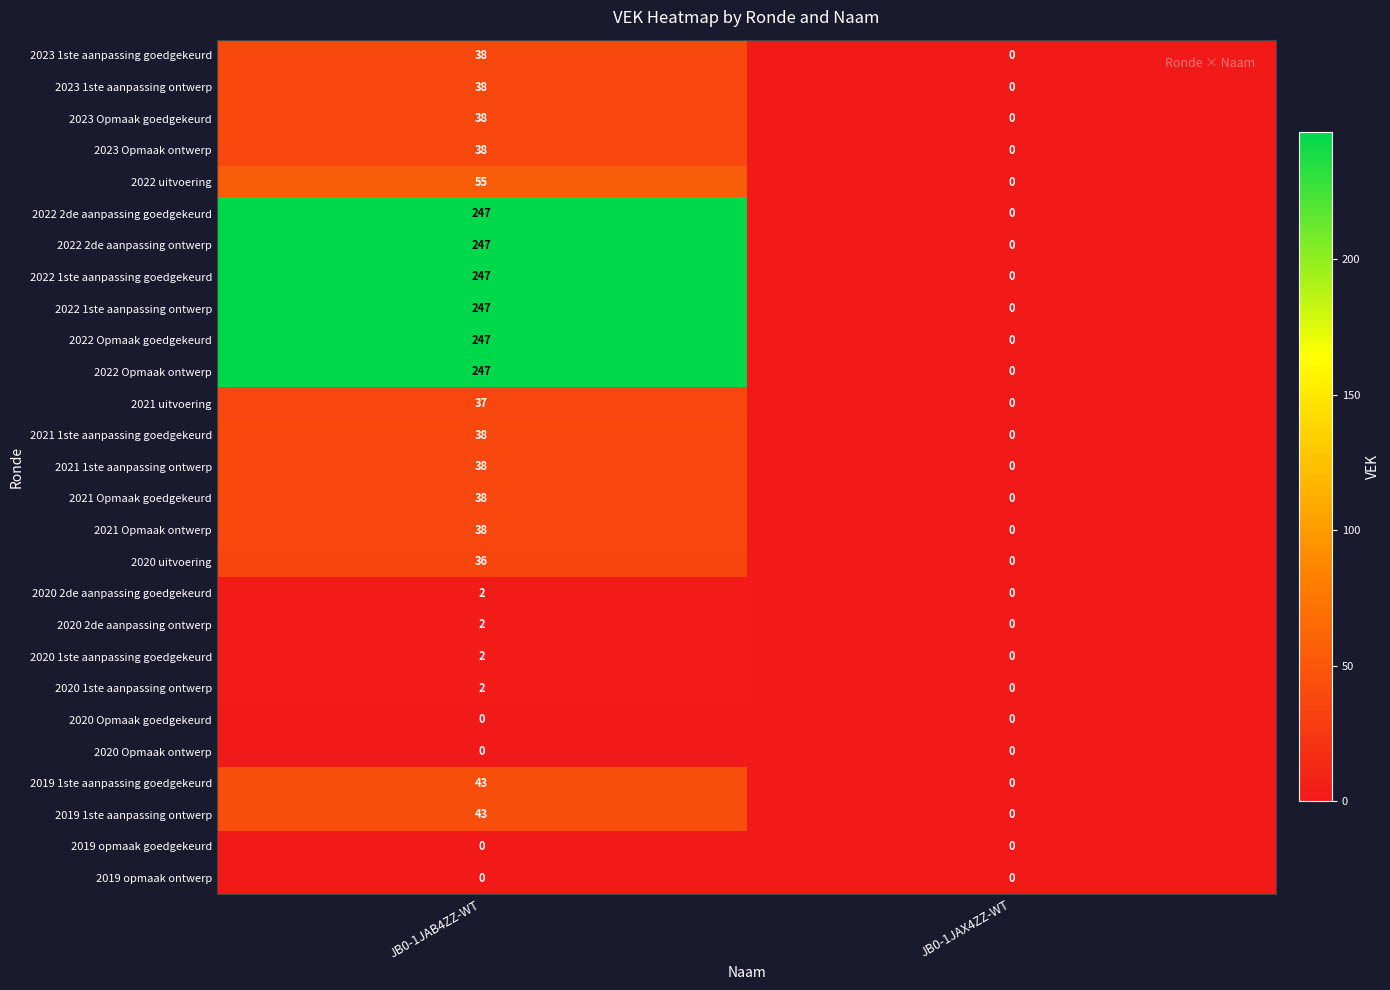

At which category is the sum across all series the highest?

JB0-1JAB4ZZ-WT